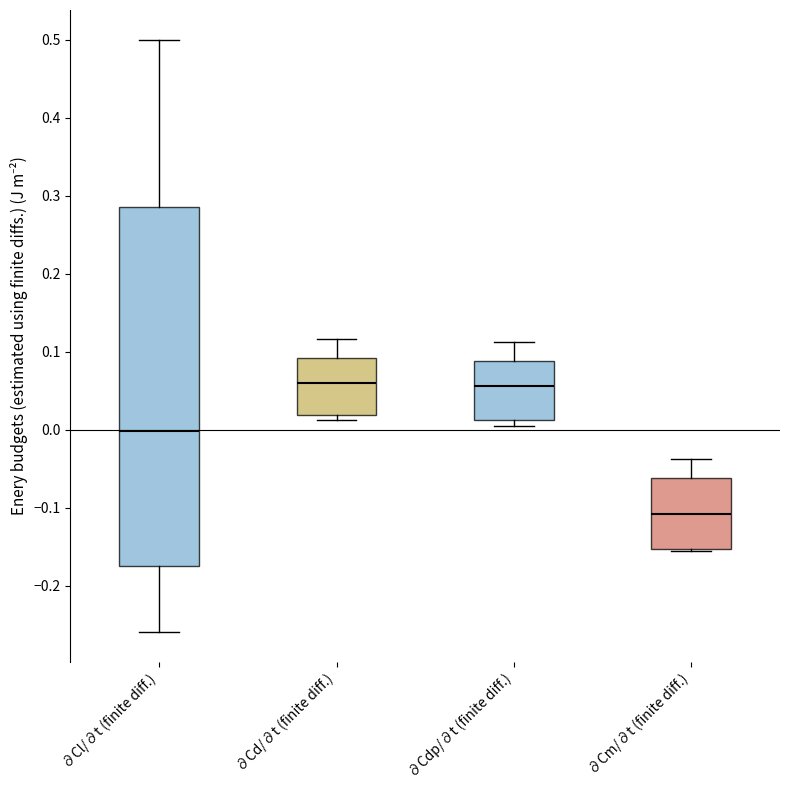

Which box is the tallest, from its lower edge to its upper edge?

∂Cl/∂t (finite diff.)